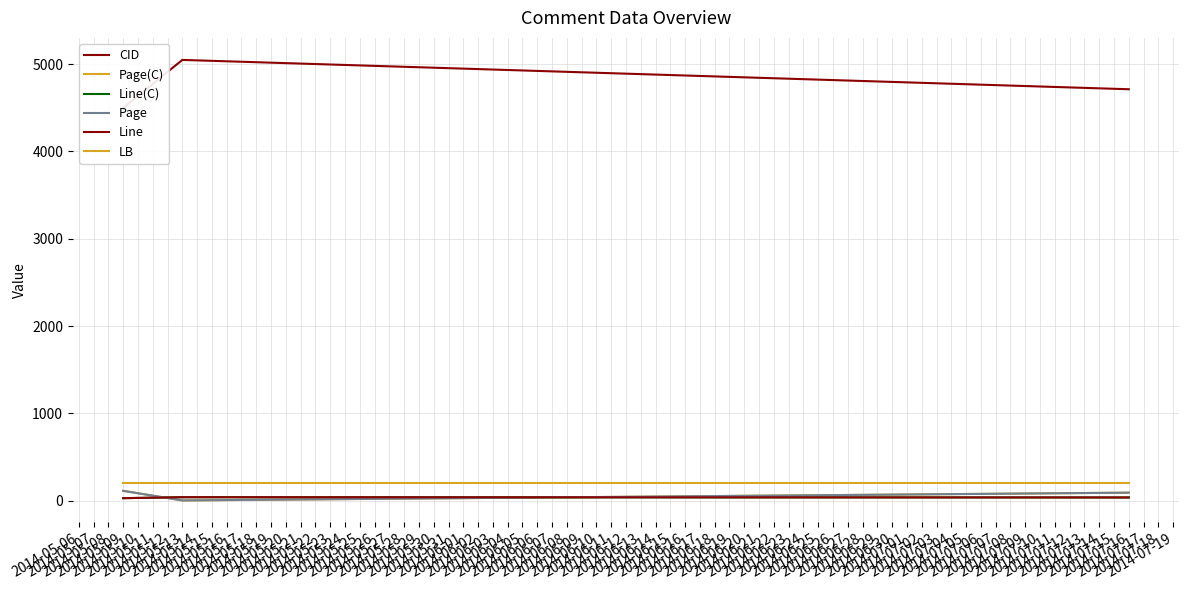

Which series changed the most between 2014-05-09 and 2014-05-13?

CID